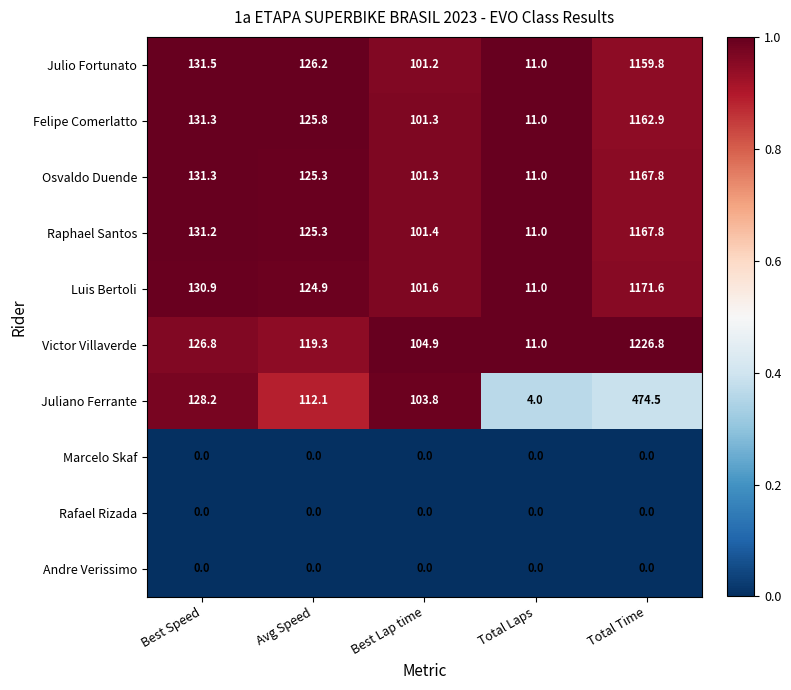

What is the difference between the maximum and minimum values in the Raphael Santos series?

1156.8